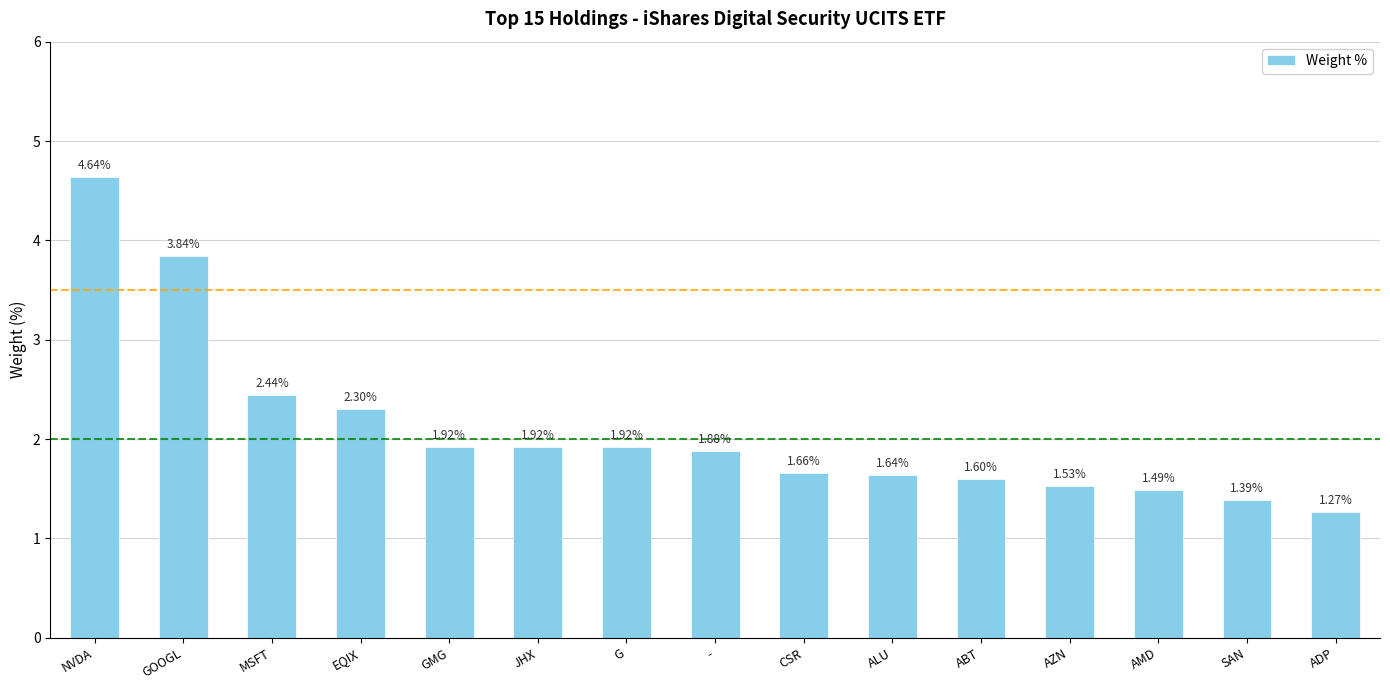

What is the sum of all values?

31.4